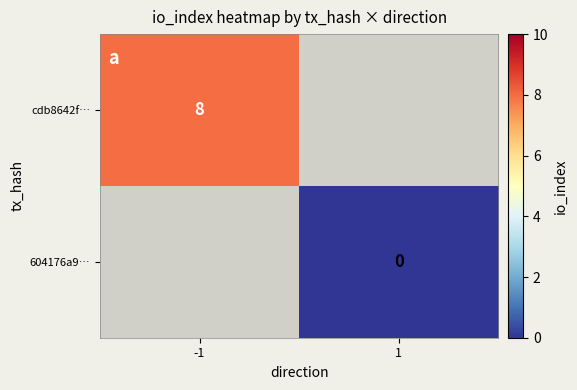

What is the greatest value displayed?

8.0